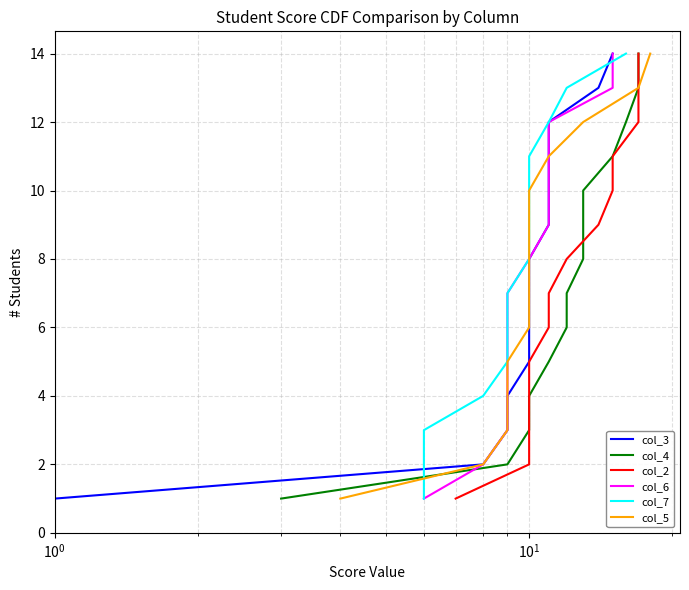

What is the maximum value shown in the chart?

14